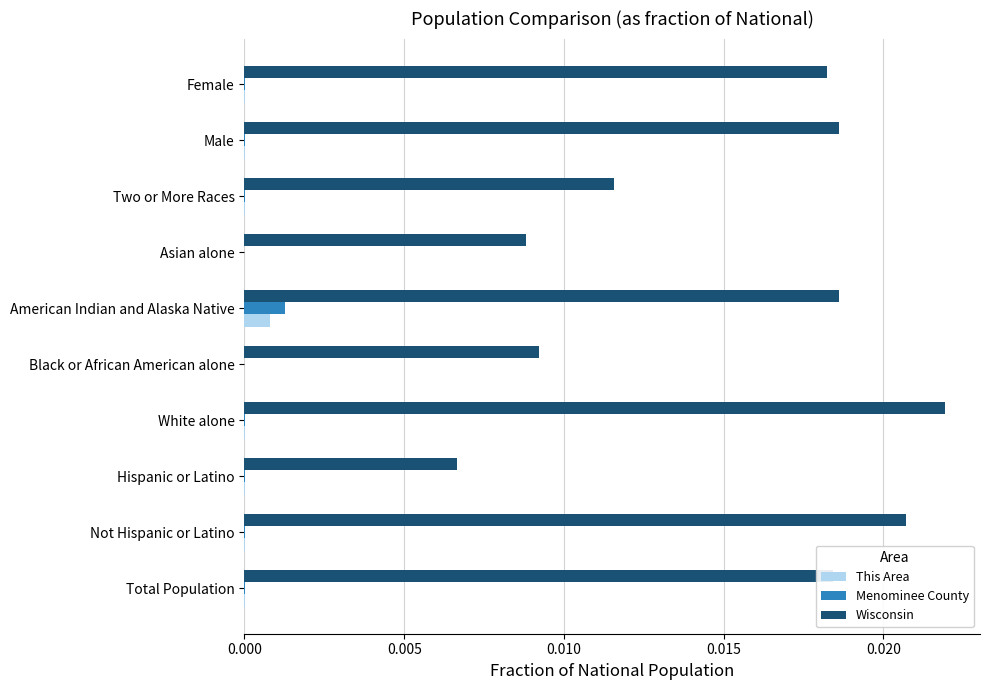

At which category is the sum across all series the highest?

White alone